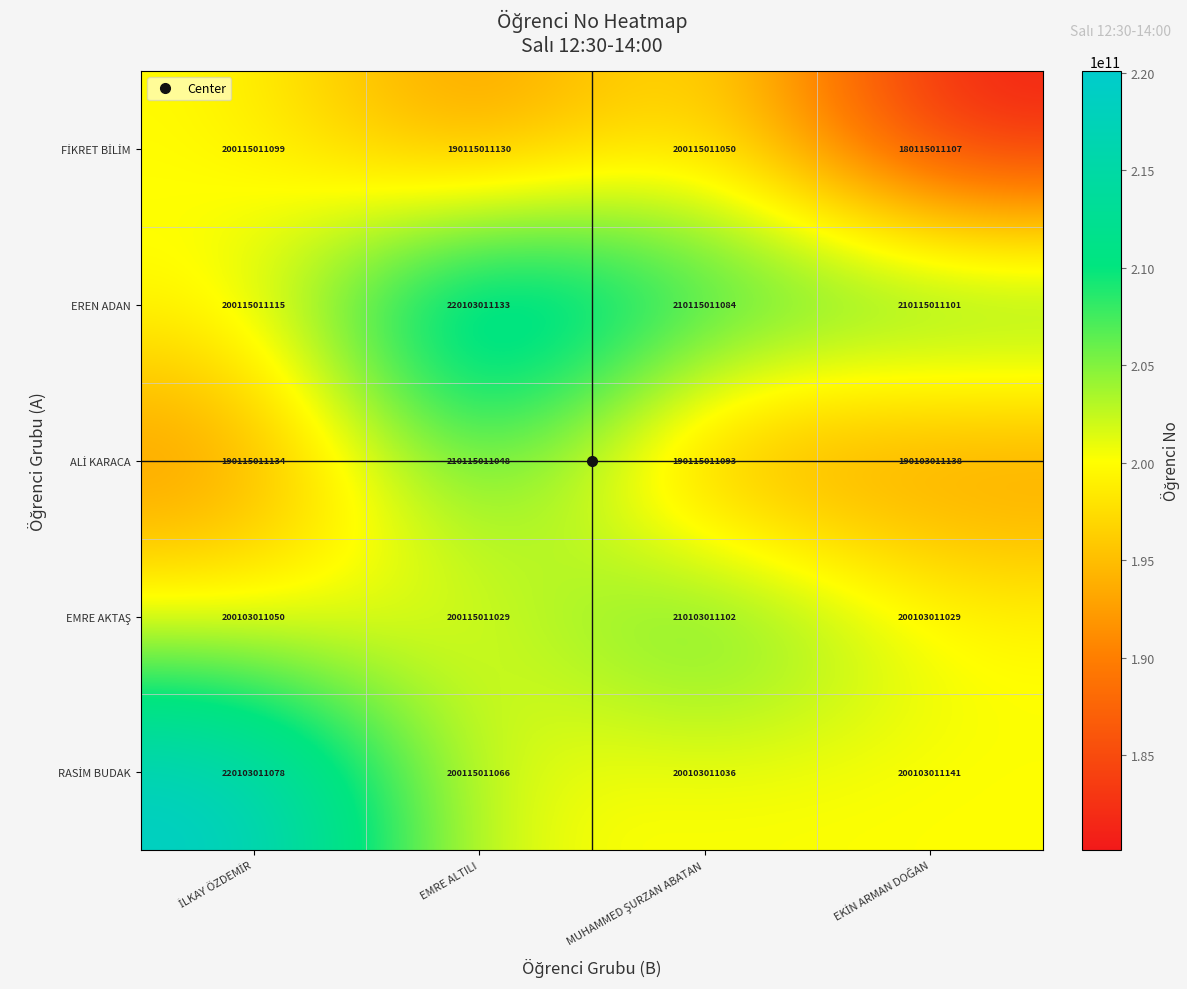

At how many categories does at least one series exceed 189863702525?

4